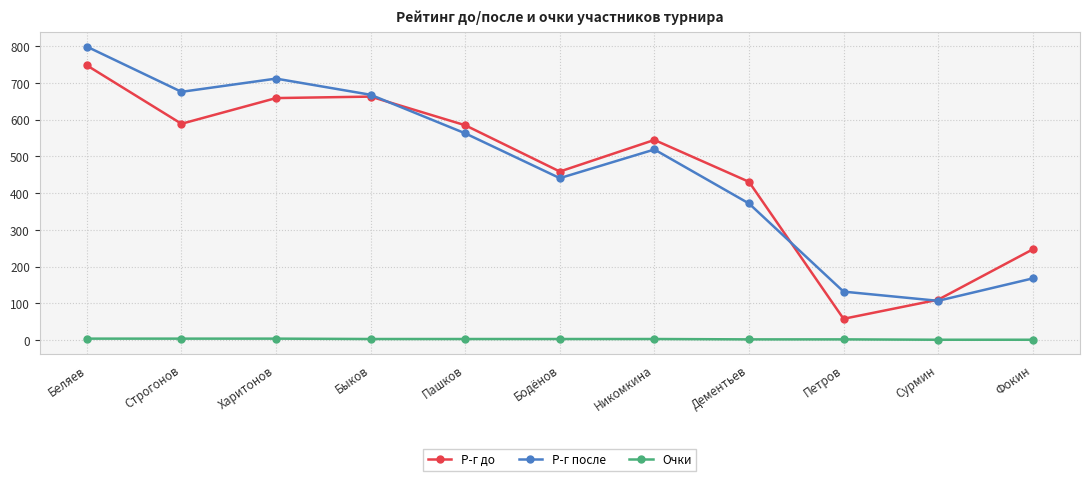

At which category is the sum across all series the highest?

Беляев